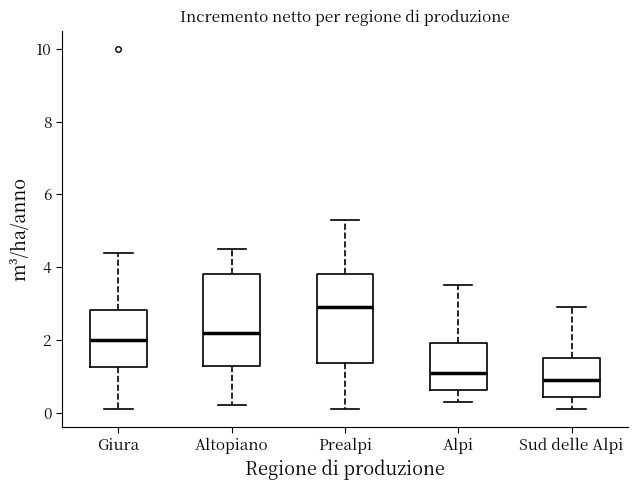

Where does the upper whisker of the box for Altopiano end on the y-axis? The values are not printed on the chart, so give them approximately, as read against the axis.

4.6